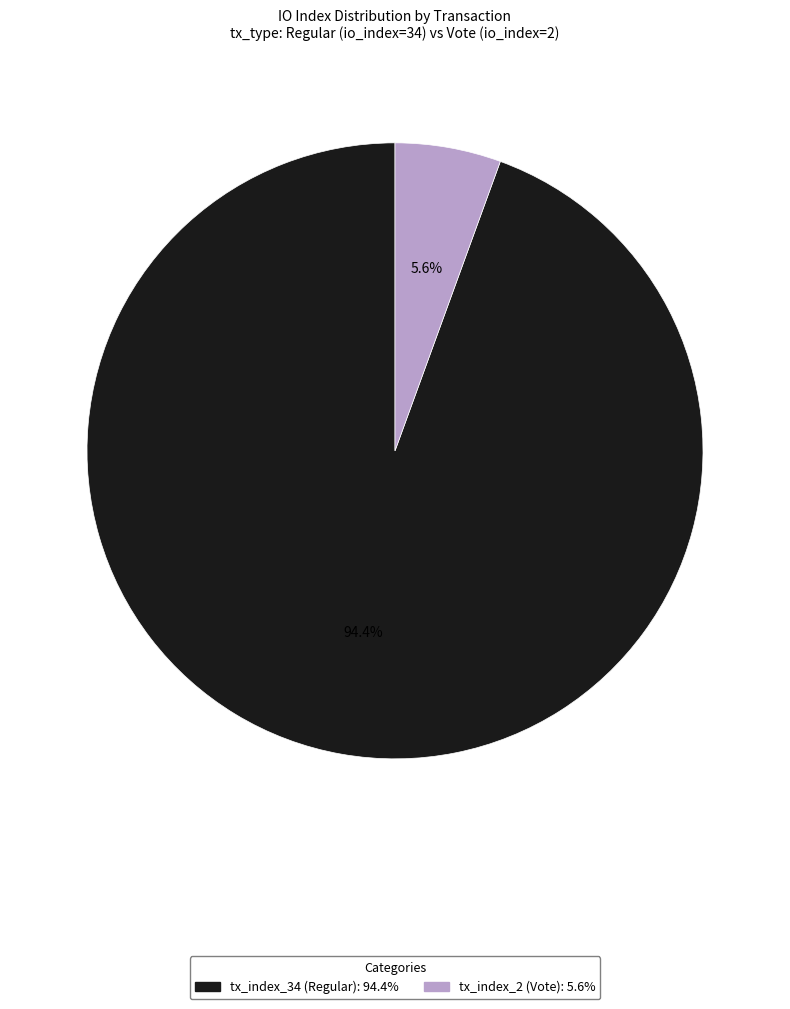

To the nearest percent, what is the difference between the largest and smallest slice percentages?

89%